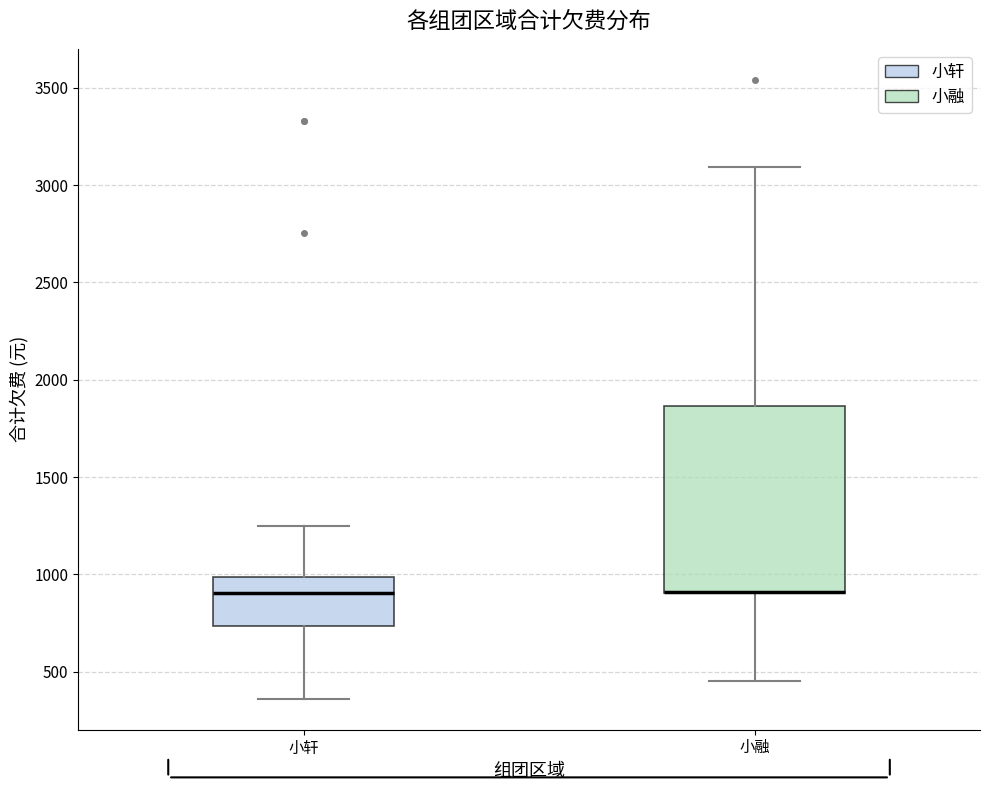

Where does the upper whisker of the box for 小融 end on the y-axis? The values are not printed on the chart, so give them approximately, as read against the axis.

3100